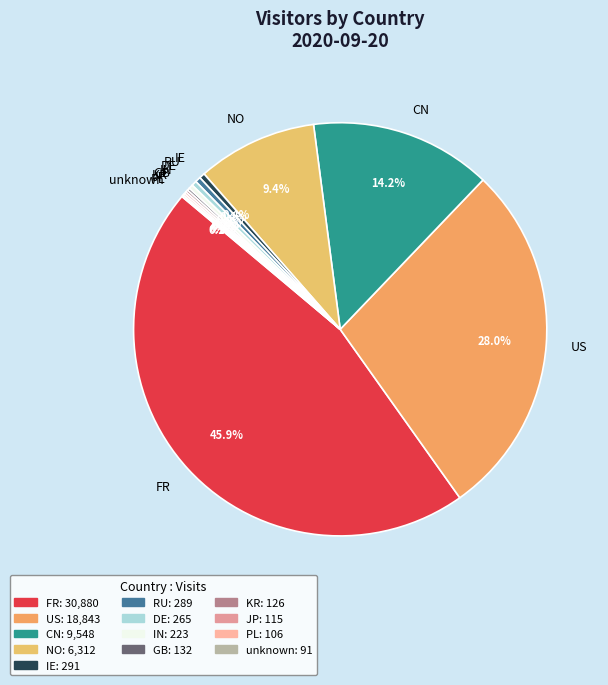

What percentage is NOT represented by IE?

99.6%